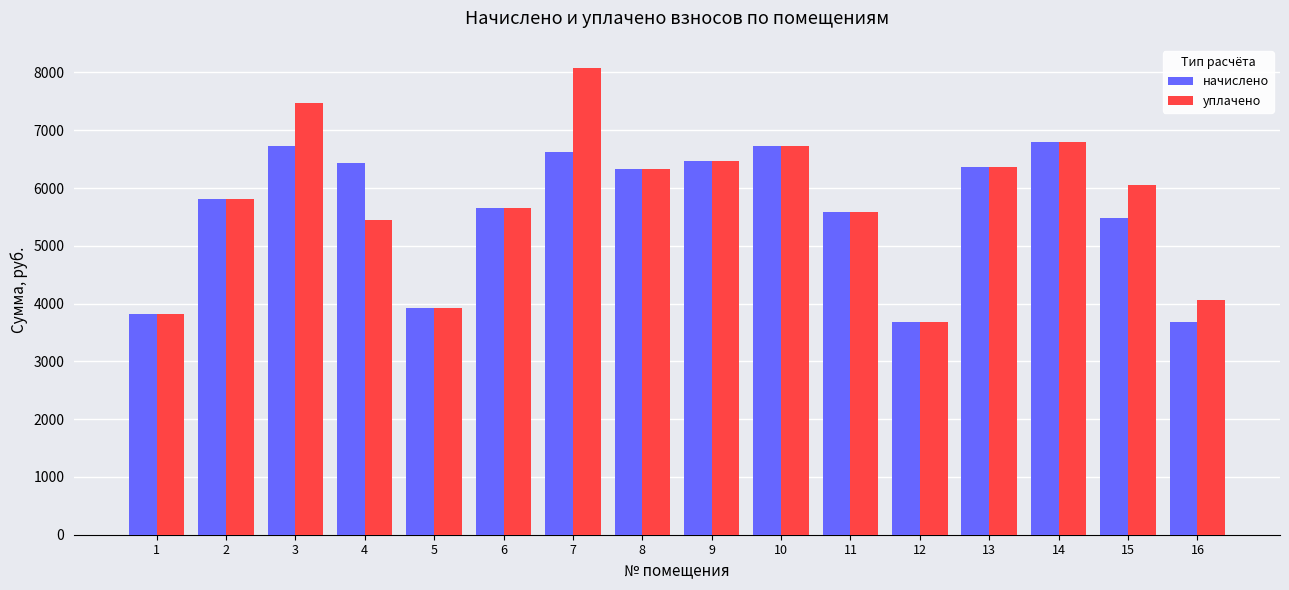

What is the spread (max minus min) of values at 4?

989.7